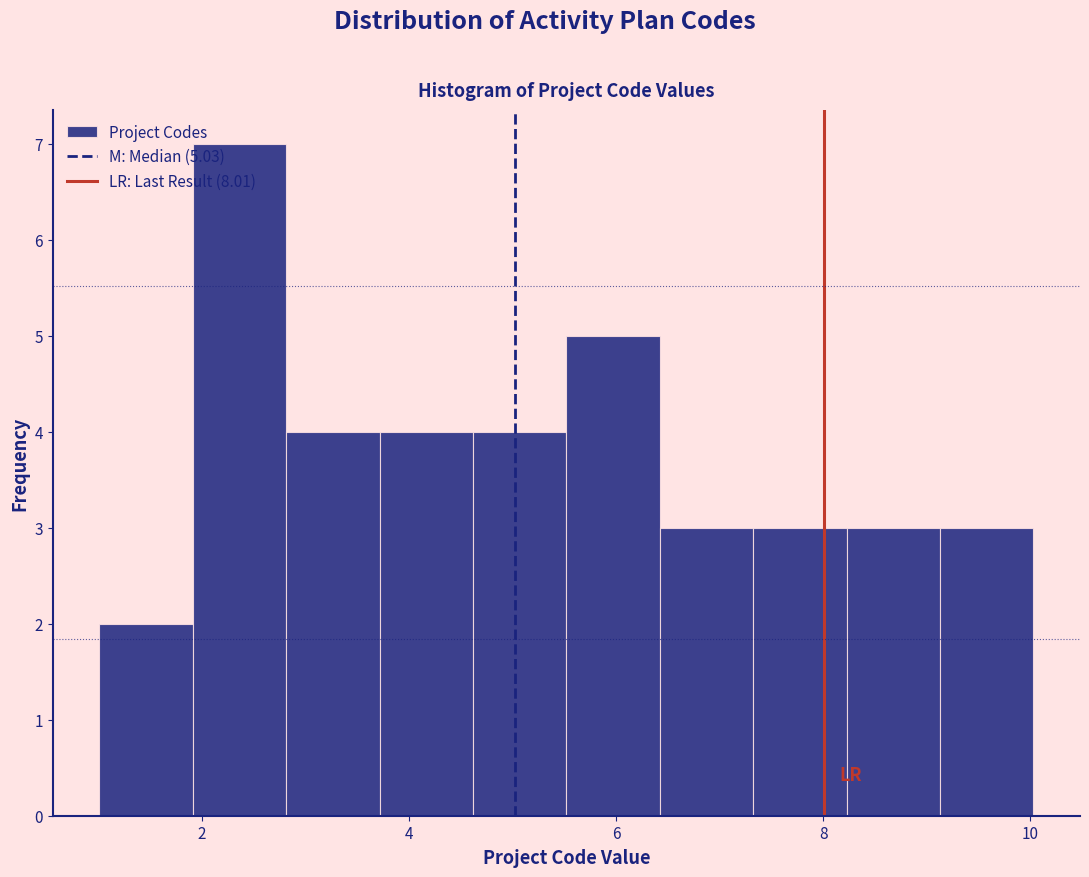

Over which range of the x-axis is the bar tallest?

2.0 to 2.8